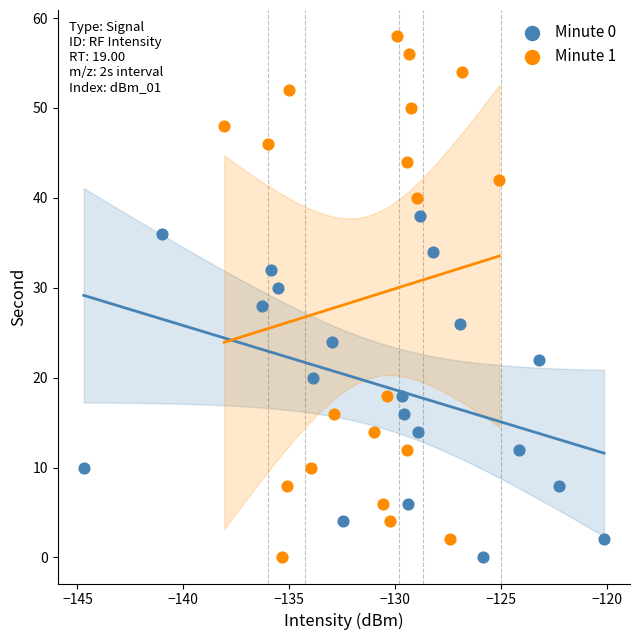

Which series has the largest Y range (max minus min)?

Minute 1